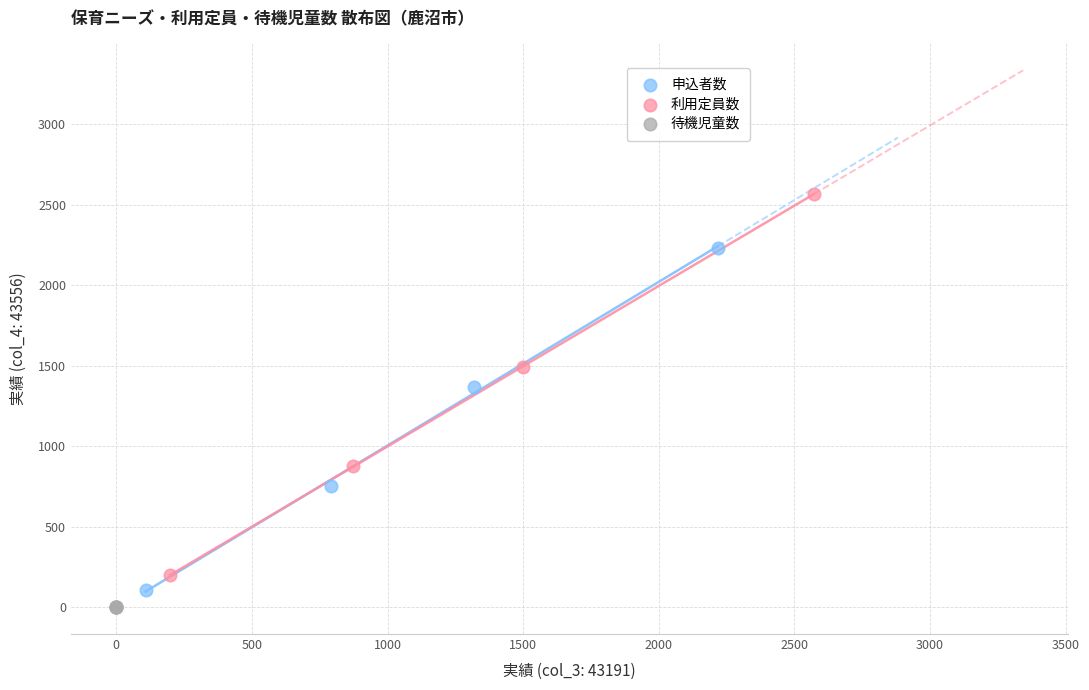

Which series contains the highest Y value?

利用定員数